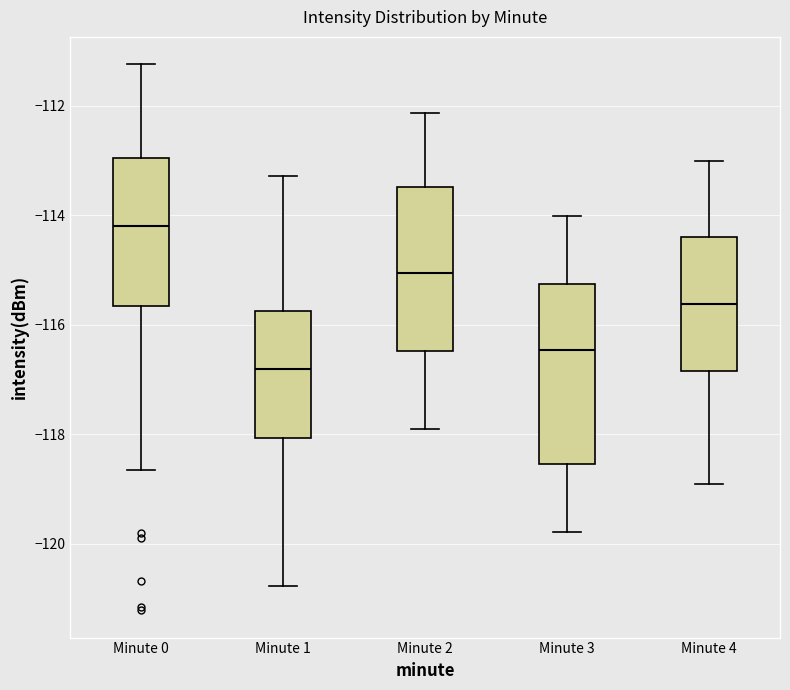

Where does the upper whisker of the box for Minute 1 end on the y-axis? The values are not printed on the chart, so give them approximately, as read against the axis.

-113.2